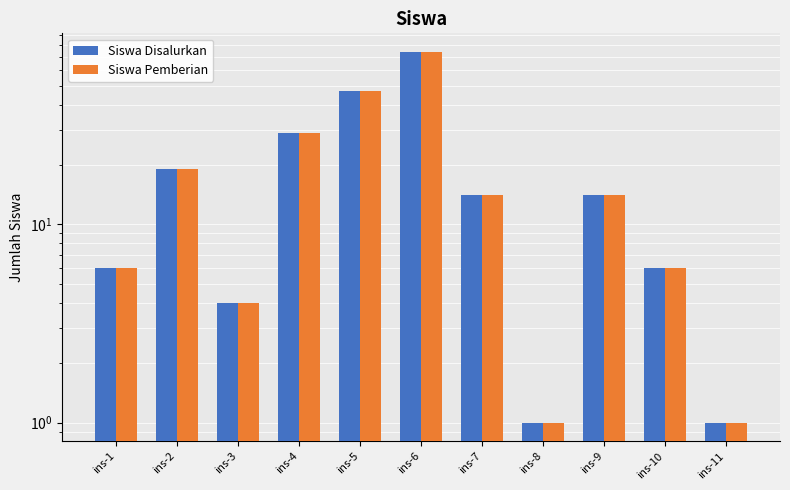

What is the difference between the second highest and second lowest values in the Siswa Pemberian series?

46